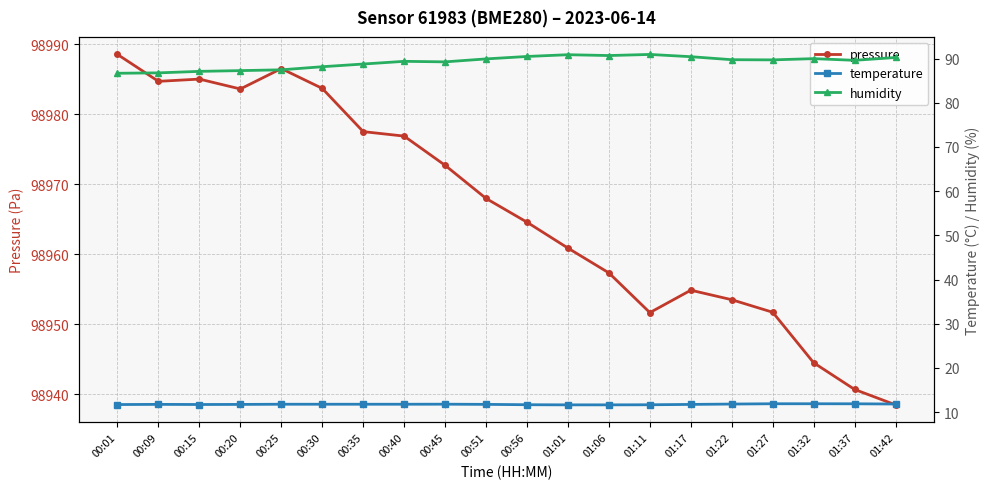

Reading right to left, extract all data points from this chart.

pressure: 01:42=98938.5	01:37=98940.7	01:32=98944.5	01:27=98951.7	01:22=98953.5	01:17=98954.9	01:11=98951.7	01:06=98957.4	01:01=98960.9	00:56=98964.6	00:51=98968.0	00:45=98972.7	00:40=98976.9	00:35=98977.5	00:30=98983.7	00:25=98986.5	00:20=98983.6	00:15=98985.0	00:09=98984.7	00:01=98988.5
temperature: 01:42=11.8	01:37=11.9	01:32=11.9	01:27=11.9	01:22=11.8	01:17=11.7	01:11=11.7	01:06=11.6	01:01=11.6	00:56=11.7	00:51=11.8	00:45=11.8	00:40=11.8	00:35=11.8	00:30=11.8	00:25=11.8	00:20=11.7	00:15=11.7	00:09=11.8	00:01=11.7
humidity: 01:42=90.2	01:37=89.6	01:32=90.0	01:27=89.7	01:22=89.7	01:17=90.4	01:11=90.9	01:06=90.7	01:01=90.9	00:56=90.5	00:51=89.9	00:45=89.2	00:40=89.4	00:35=88.8	00:30=88.2	00:25=87.5	00:20=87.3	00:15=87.1	00:09=86.8	00:01=86.7